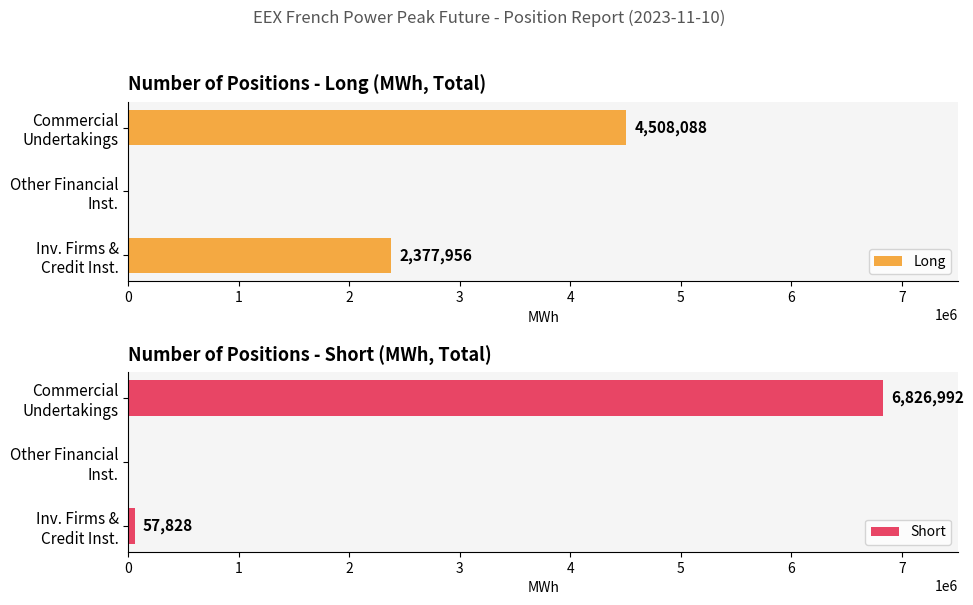

How many series are shown in this chart?

2